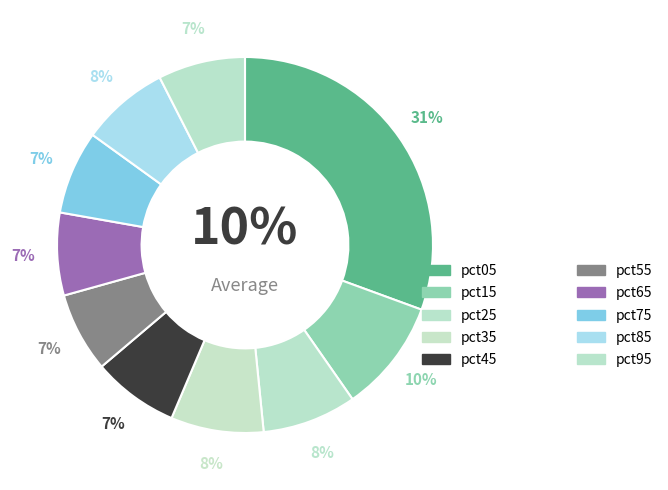

True or false: pct85 accounts for 8% of the total.

True